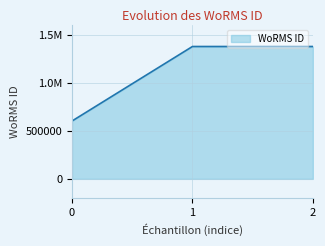

Count the values in the range 603429 to 1380402.

3